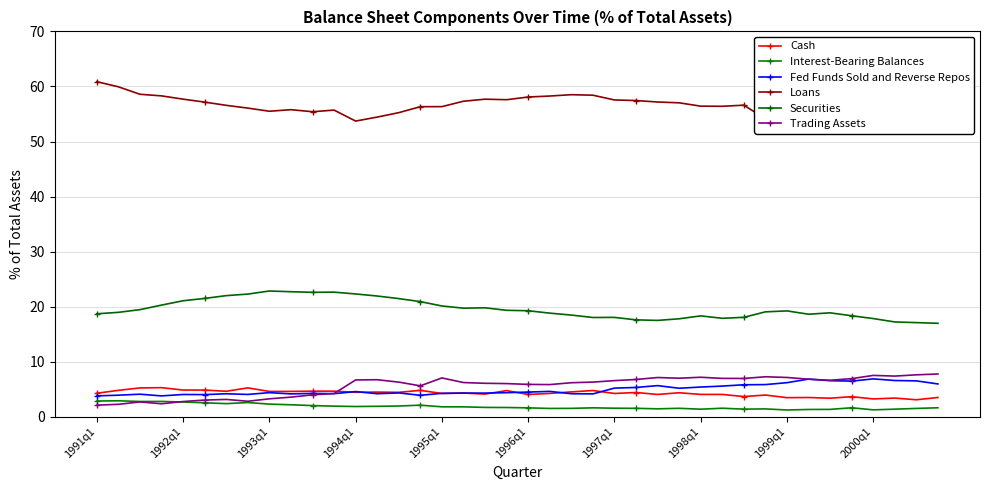

Rank the series by their maximum value, from highest to lowest.

Loans, Securities, Trading Assets, Fed Funds Sold and Reverse Repos, Cash, Interest-Bearing Balances